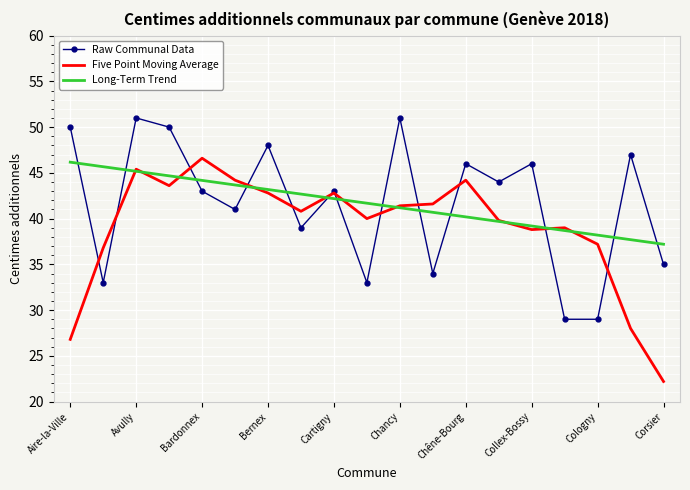

What is the smallest value displayed?

22.2